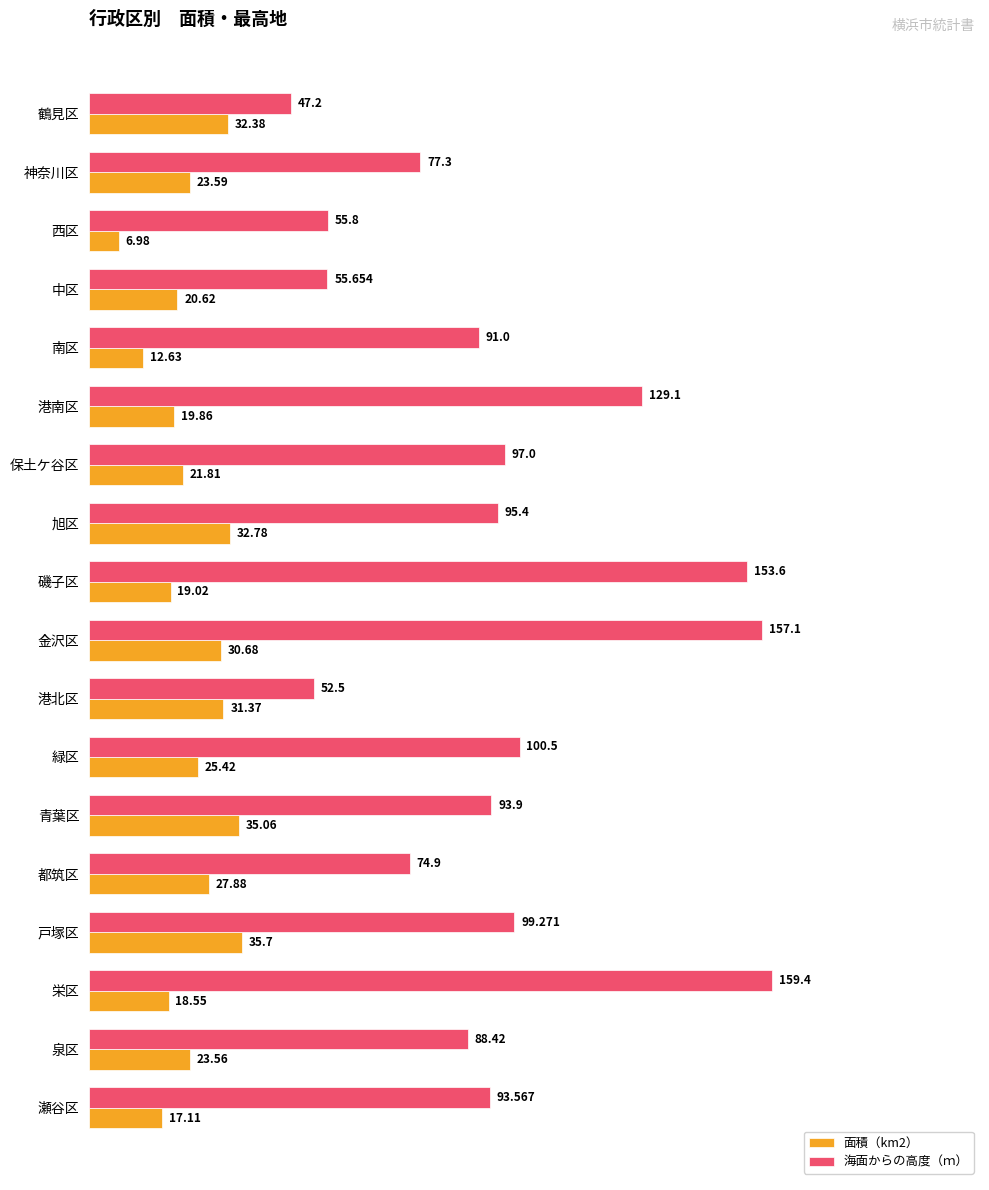

What are all the series names shown in the legend?

面積（km2）, 海面からの高度（ｍ）